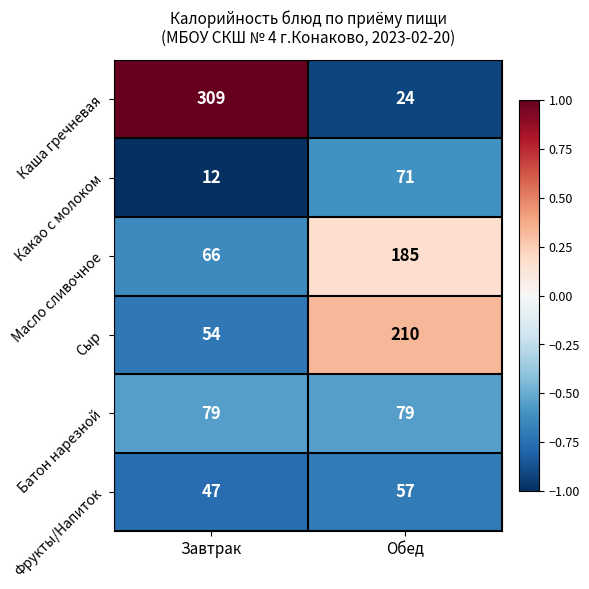

At which category is the sum across all series the highest?

Обед